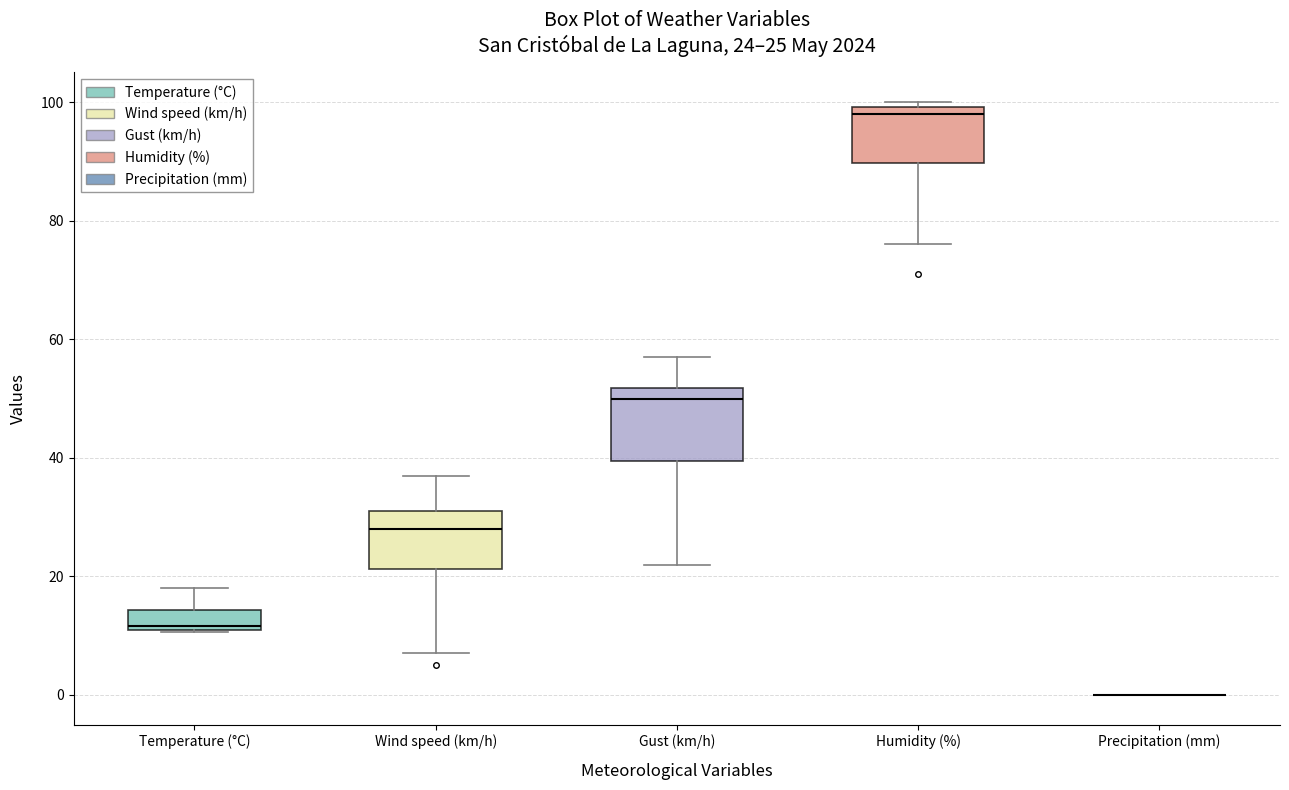

Comparing the boxes themselves (not the whiskers), which one is the tallest?

Gust (km/h)